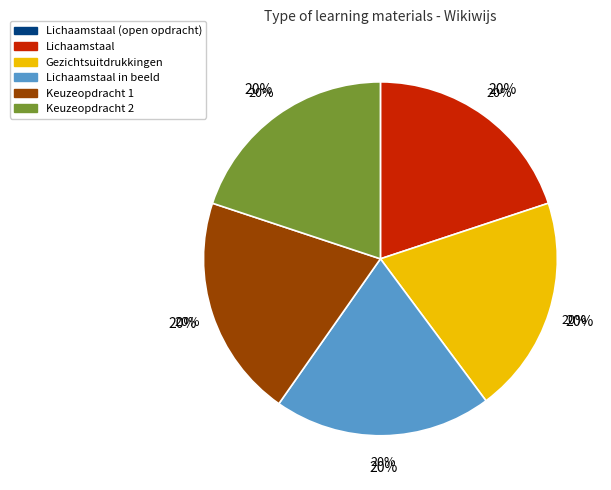

True or false: Keuzeopdracht 2 accounts for 13% of the total.

False